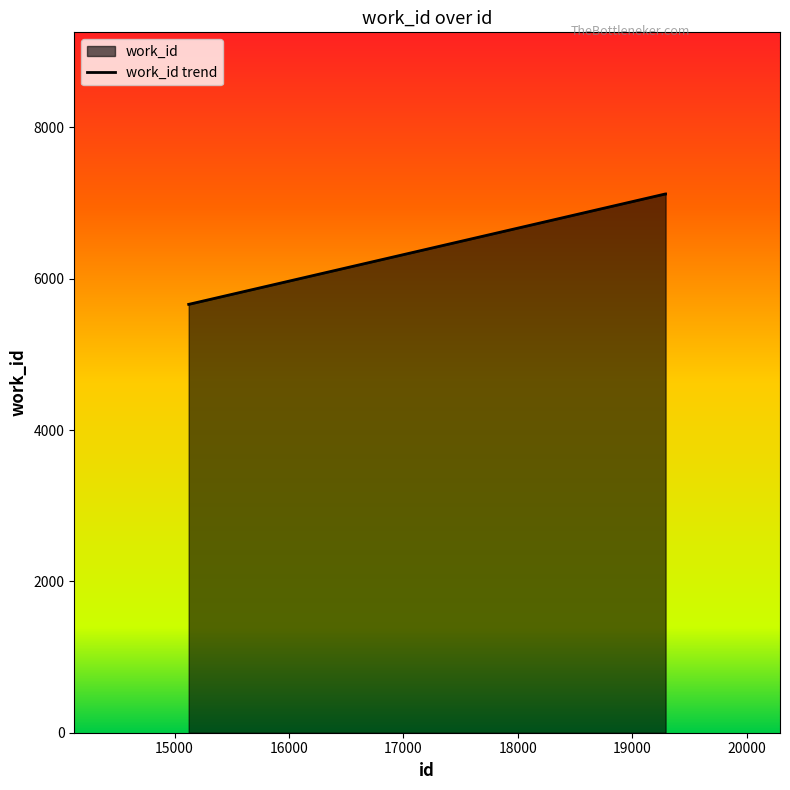

How many series are shown in this chart?

1